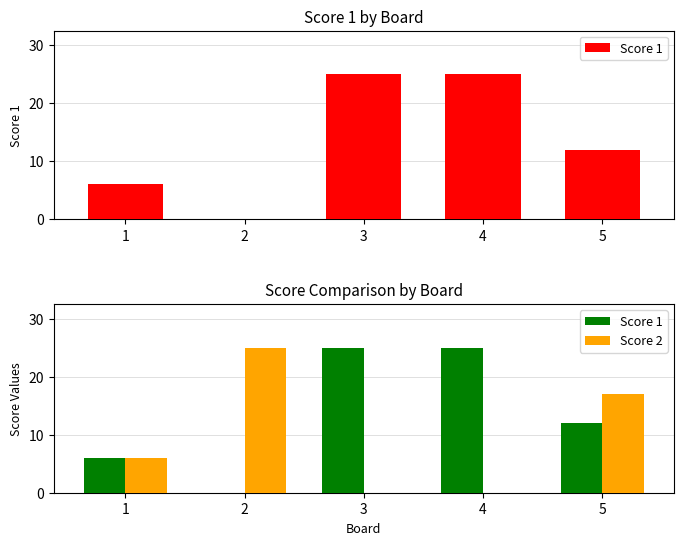

Between 1 and 2, which series saw the biggest shift?

Score 2